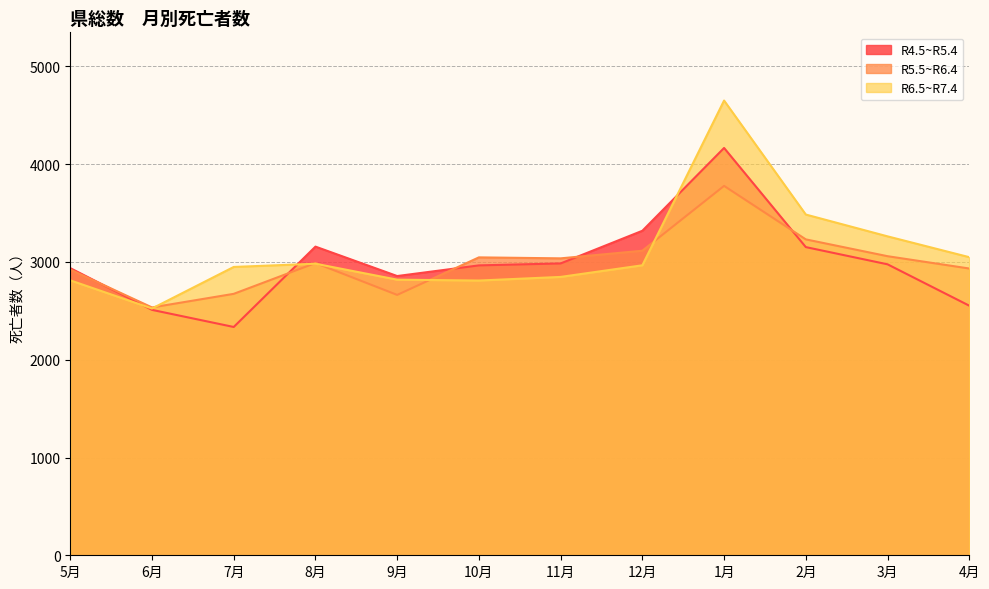

At which label does R5.5~R6.4 first exceed 3037?

10月